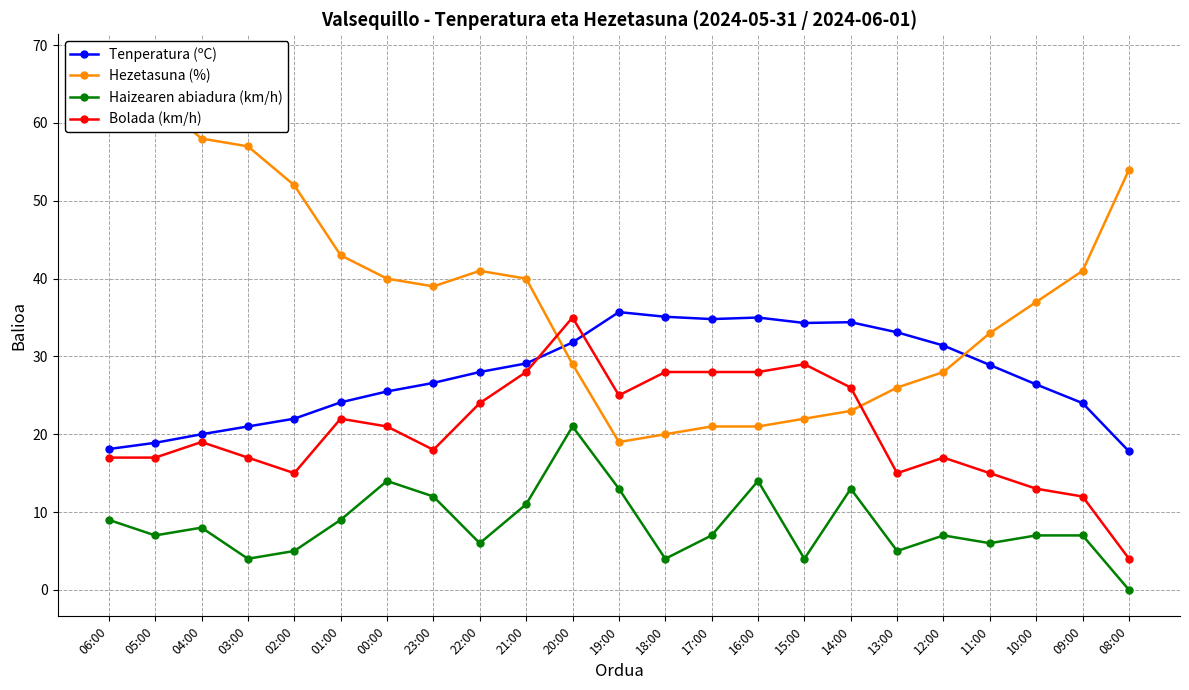

At which category is the sum across all series the highest?

20:00